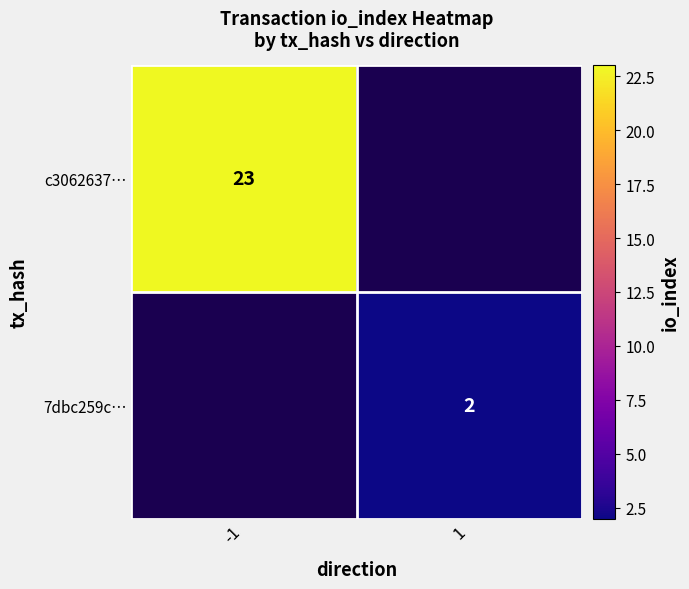

Is it true that c3062637… equals 41 at -1?

False